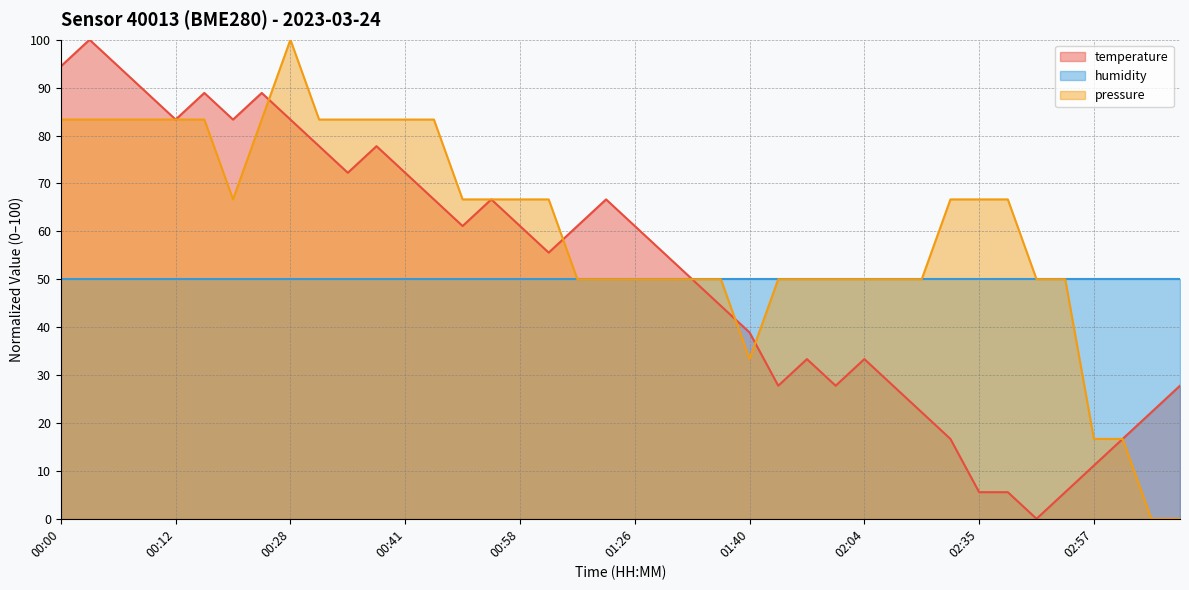

List the series in order of their overall mean, highest first.

pressure, temperature, humidity